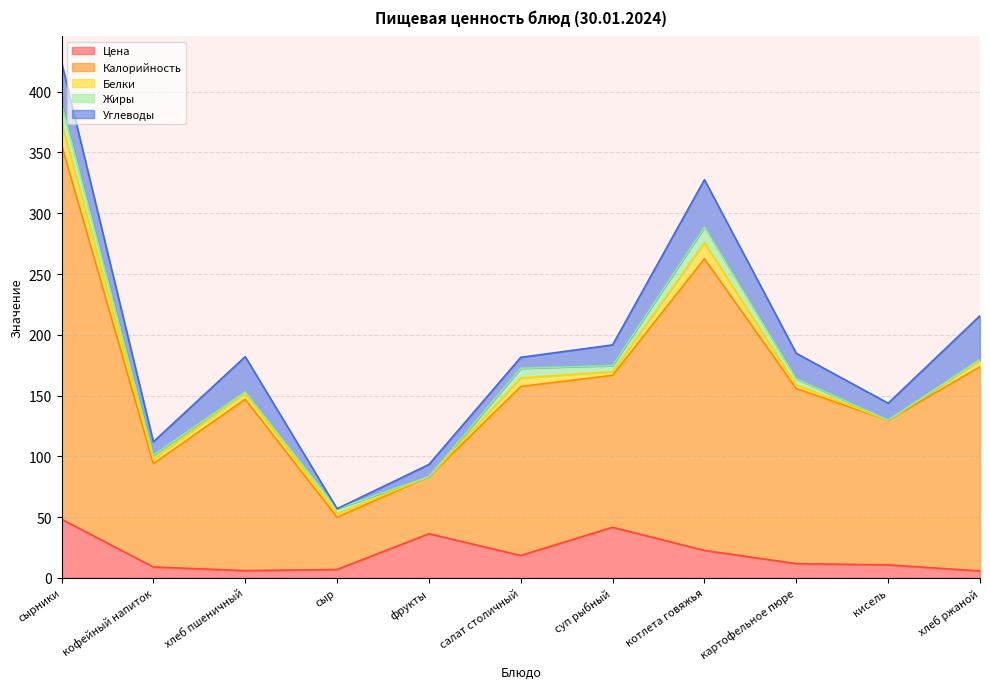

Reading left to right, list all the values displayed in this chart.

Цена: сырники=48.3	кофейный напиток=9.0	хлеб пшеничный=6.0	сыр=6.9	фрукты=36.3	салат столичный=18.5	суп рыбный=41.7	котлета говяжья=22.6	картофельное пюре=11.7	кисель=10.7	хлеб ржаной=5.7
Калорийность: сырники=308.0	кофейный напиток=85.0	хлеб пшеничный=141.0	сыр=43.0	фрукты=47.0	салат столичный=139.0	суп рыбный=125.0	котлета говяжья=240.0	картофельное пюре=144.0	кисель=119.0	хлеб ржаной=168.0
Белки: сырники=18.0	кофейный напиток=4.0	хлеб пшеничный=5.0	сыр=3.0	фрукты=0.0	салат столичный=7.0	суп рыбный=3.0	котлета говяжья=13.0	картофельное пюре=3.0	кисель=0.0	хлеб ржаной=5.0
Жиры: сырники=16.0	кофейный напиток=3.0	хлеб пшеничный=1.0	сыр=4.0	фрукты=0.0	салат столичный=8.0	суп рыбный=5.0	котлета говяжья=13.0	картофельное пюре=5.0	кисель=0.0	хлеб ржаной=1.0
Углеводы: сырники=34.0	кофейный напиток=11.0	хлеб пшеничный=29.0	сыр=0.0	фрукты=10.0	салат столичный=9.0	суп рыбный=17.0	котлета говяжья=39.0	картофельное пюре=21.0	кисель=14.0	хлеб ржаной=36.0